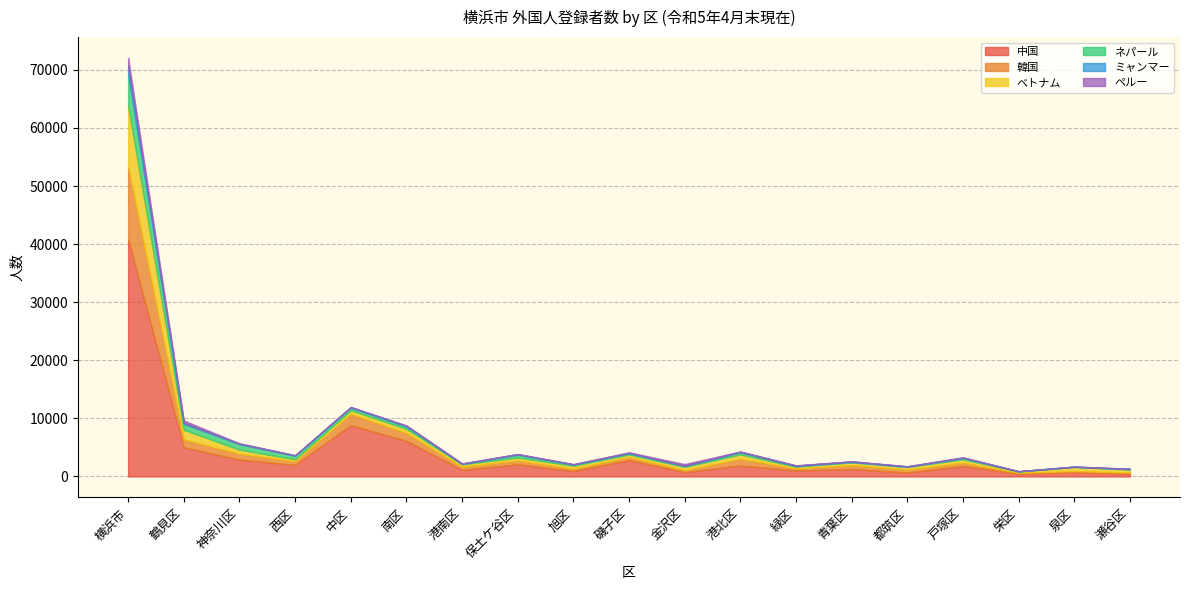

What is the label of the 6th point from the left?

南区